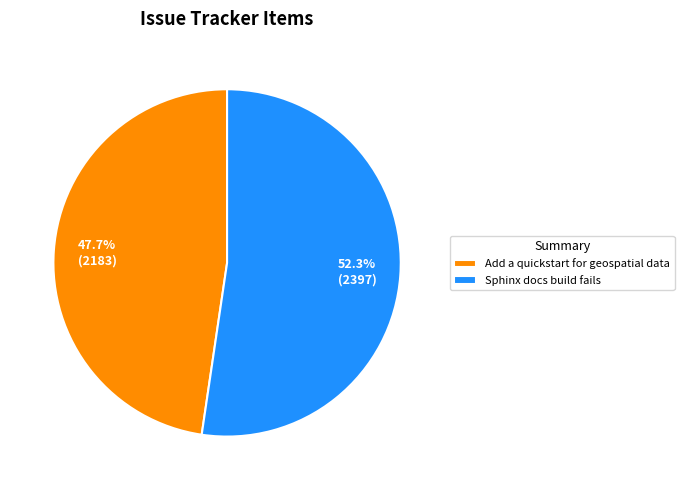

Which category accounts for the majority?

Sphinx docs build fails